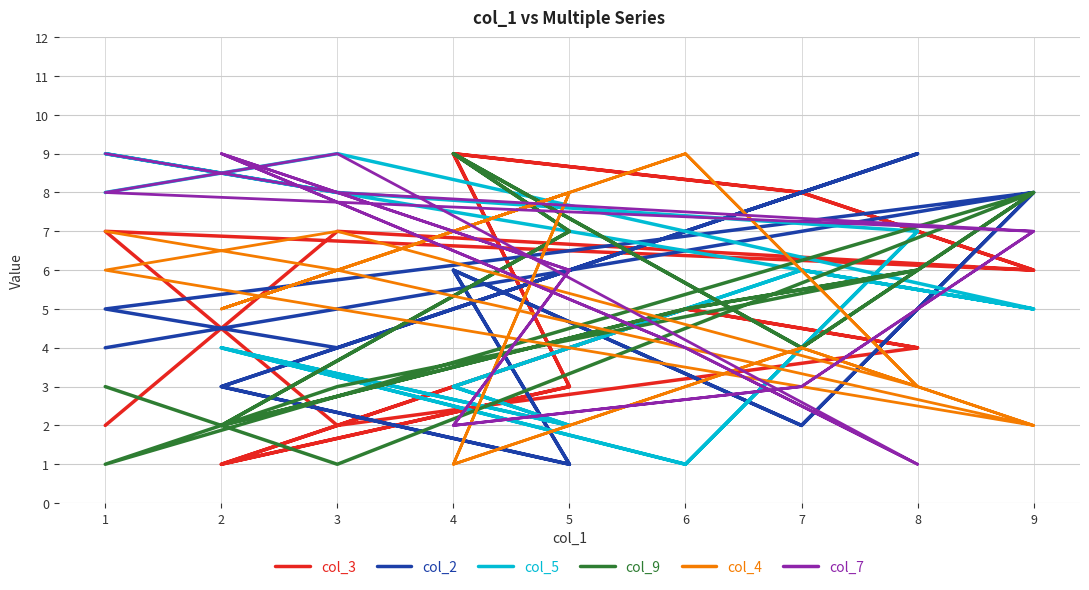

How many col_3 values are between 3 and 7?

10